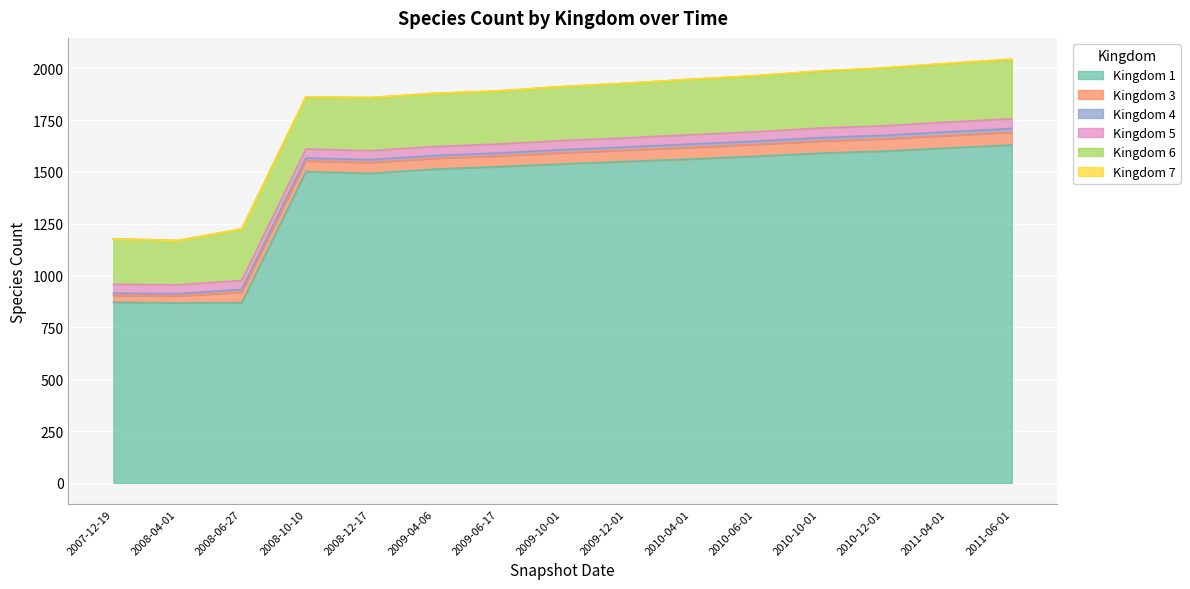

Which series has the widest spread of values?

1